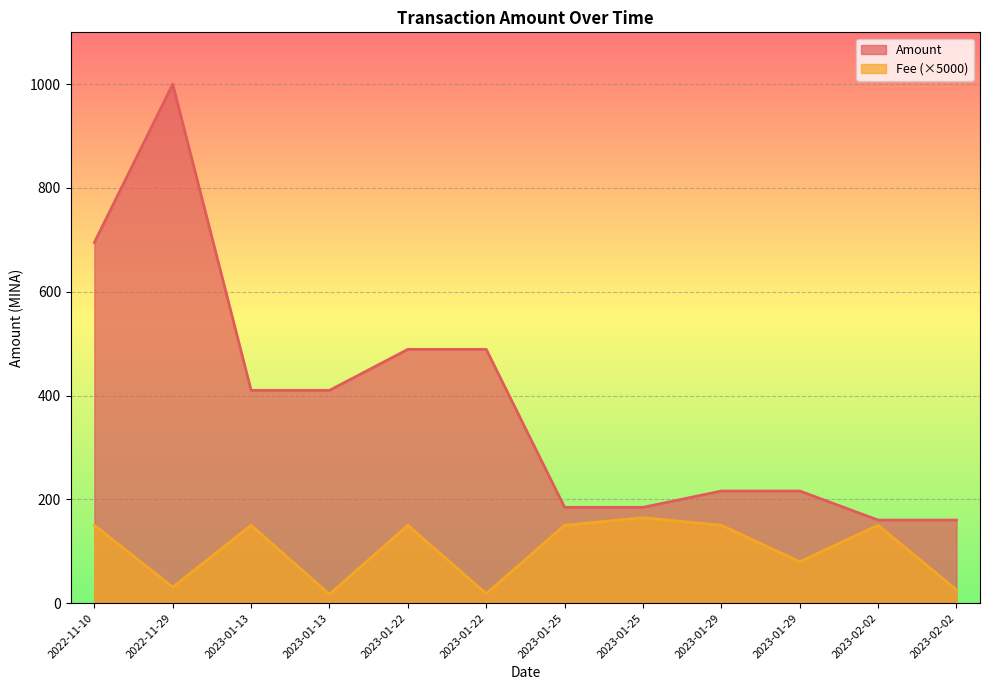

What is the label of the 4th point from the left?

2023-01-13